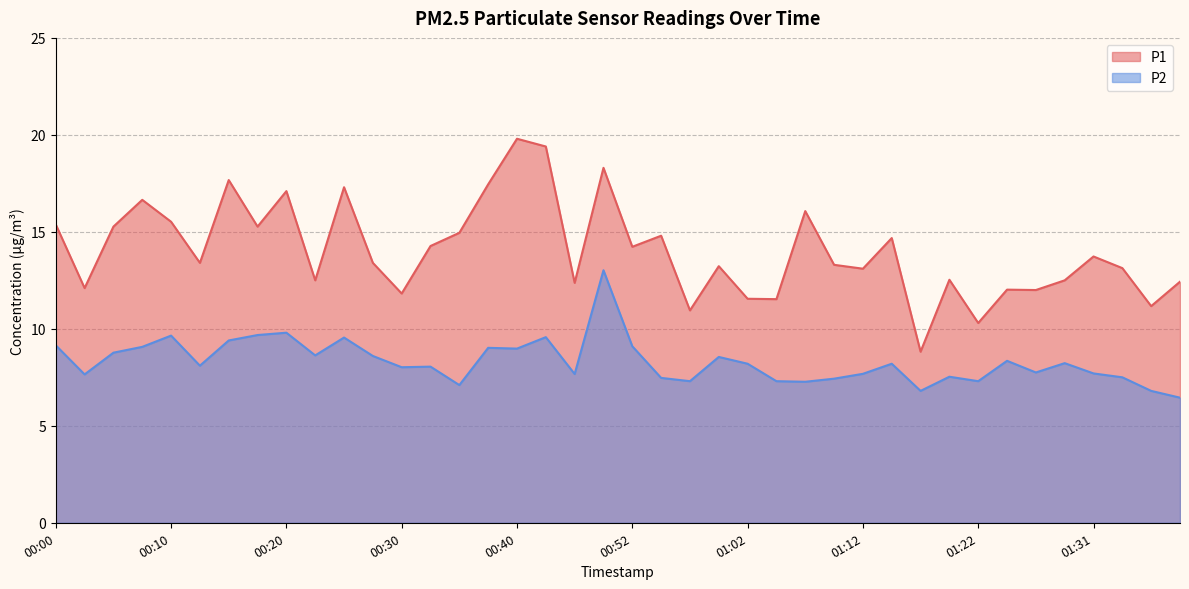

What are all the series names shown in the legend?

P1, P2